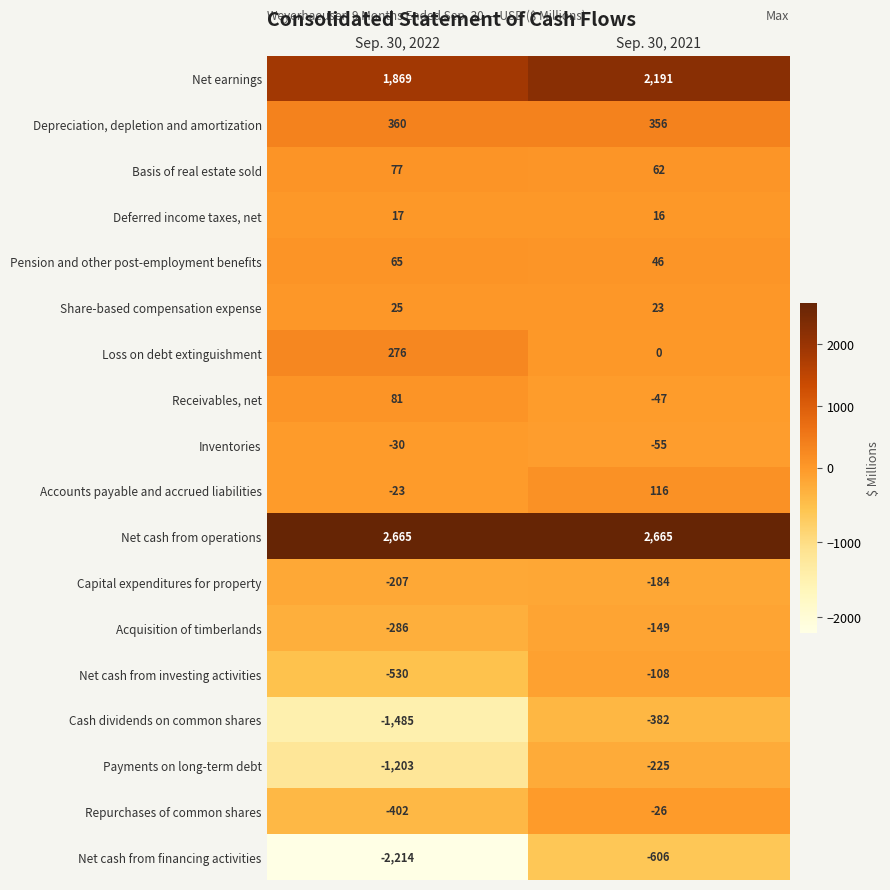

What is the average value of the Net cash from financing activities series?

-1410